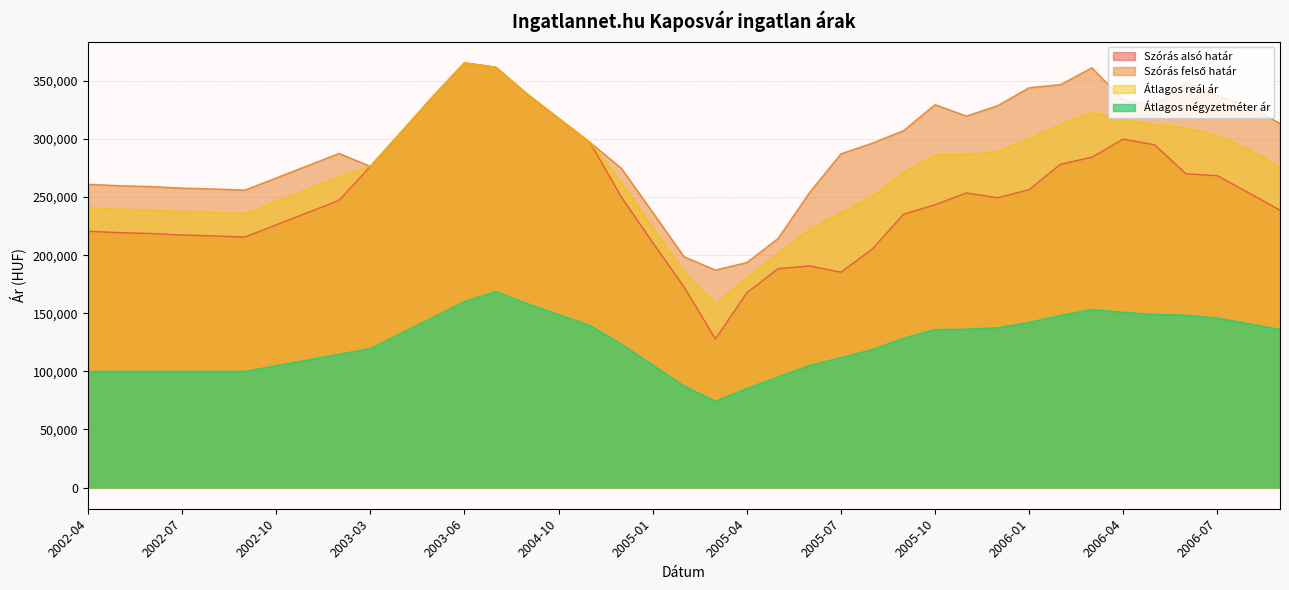

What is the total value across all series at 2002-04?

822513